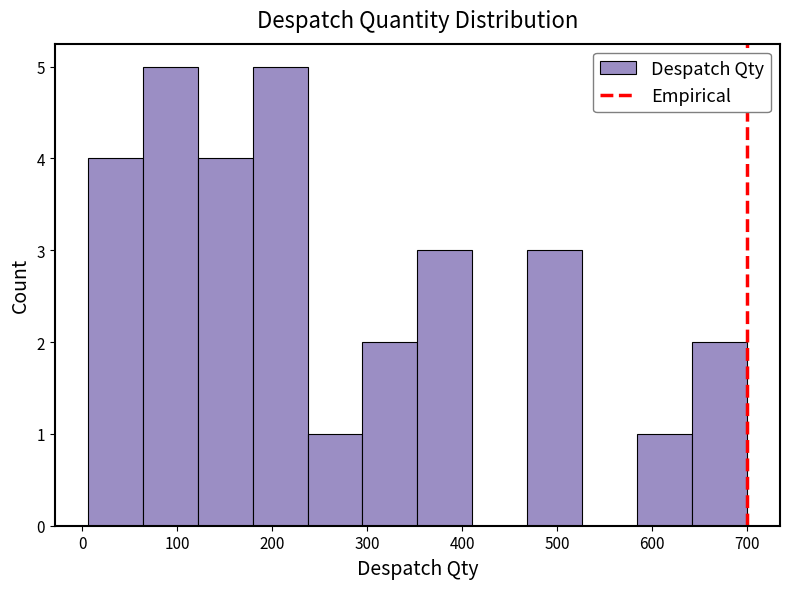

Reading left to right, list every bar in this chart as the range it spans on the x-axis followed by its height. Neither the bar edges nor the heights are printed on the chart, so give them approximately, as read against the axes.

10 to 60: 4
60 to 120: 5
120 to 180: 4
180 to 240: 5
240 to 300: 1
300 to 350: 2
350 to 410: 3
410 to 470: 0
470 to 530: 3
530 to 580: 0
580 to 640: 1
640 to 700: 2